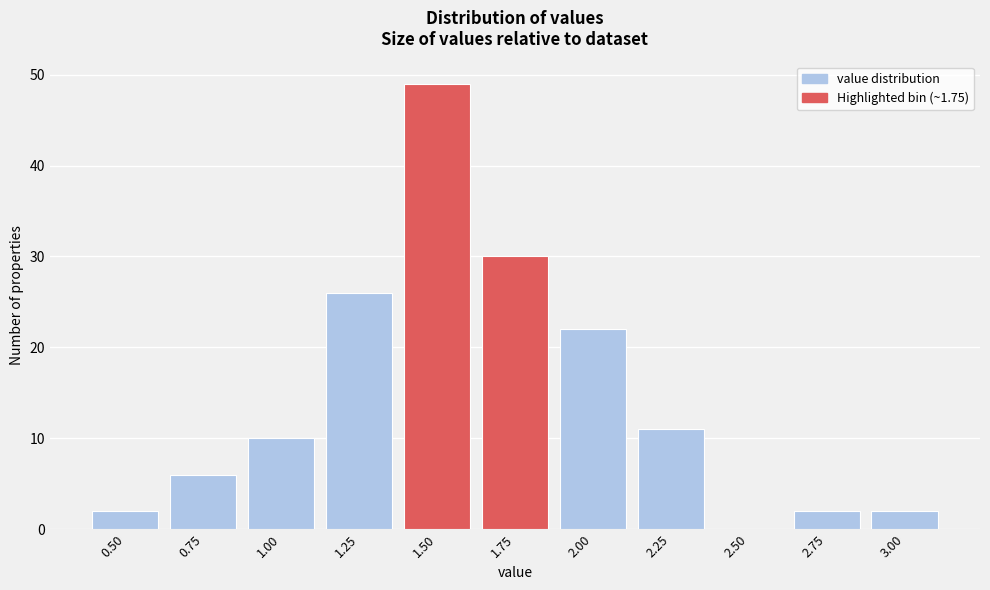

Reading right to left, transcribe all the data shown in this chart.

3.00=2	2.75=2	2.50=0	2.25=11	2.00=22	1.75=30	1.50=49	1.25=26	1.00=10	0.75=6	0.50=2